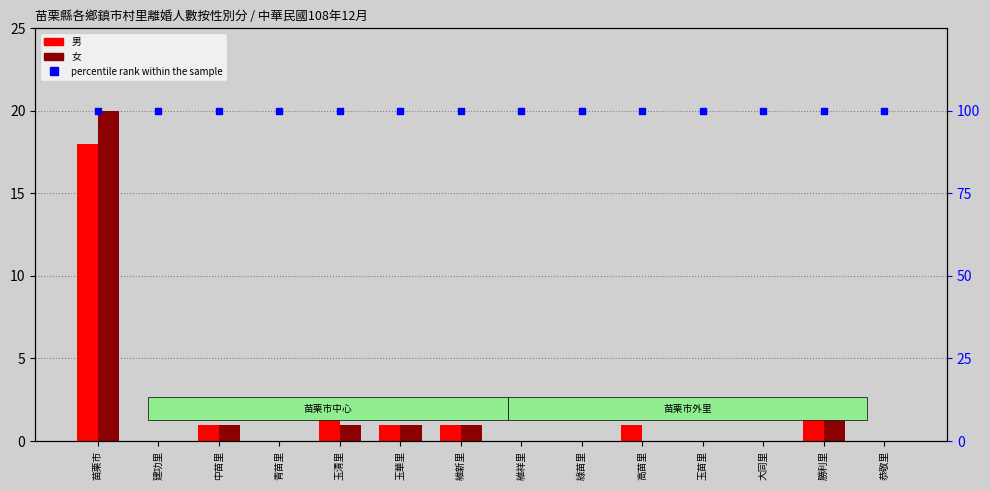

Which series reaches the minimum Y coordinate?

男